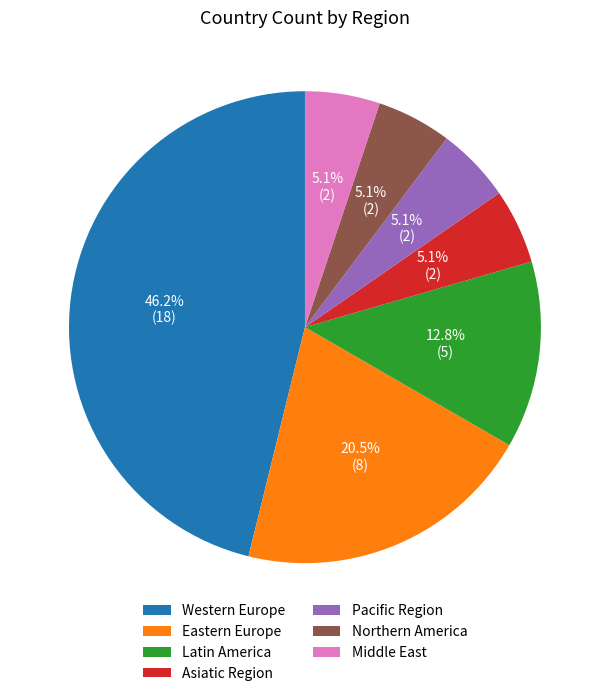

Is the sum of Latin America and Middle East greater than half?

No